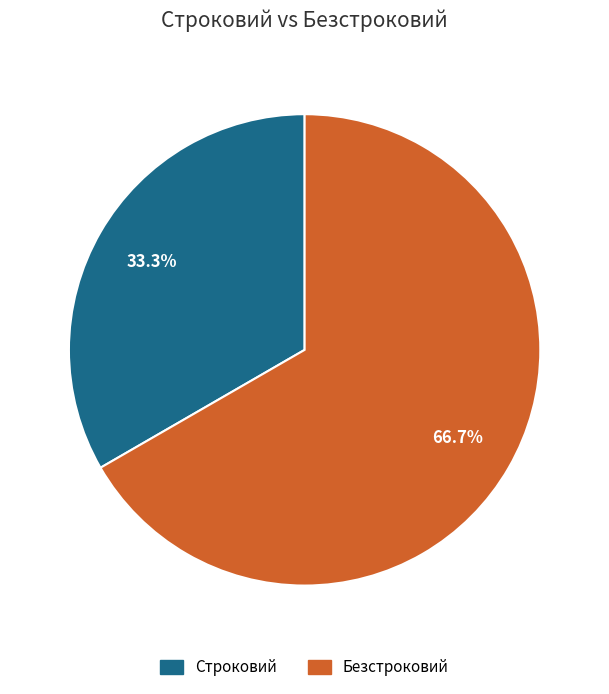

Approximately how many times larger is the value at Строковий compared to Безстроковий?

0.5